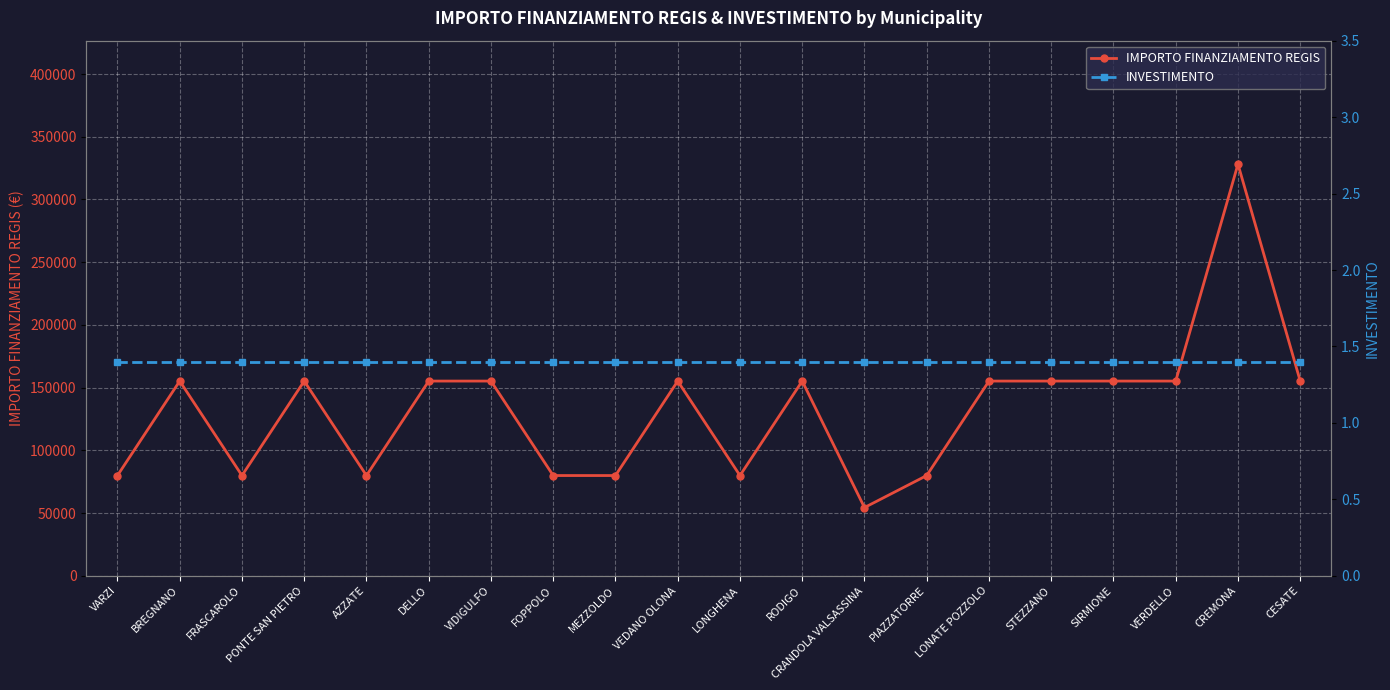

Which category has the highest value in the IMPORTO FINANZIAMENTO REGIS series?

CREMONA